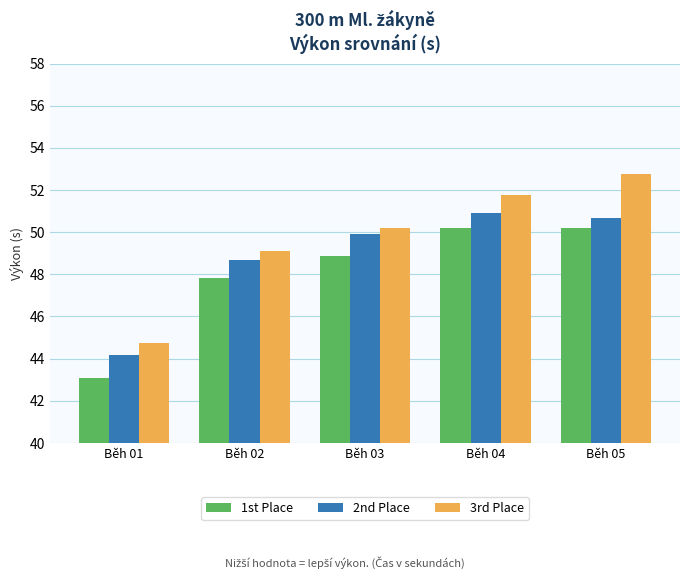

Which series has the widest spread of values?

3rd Place